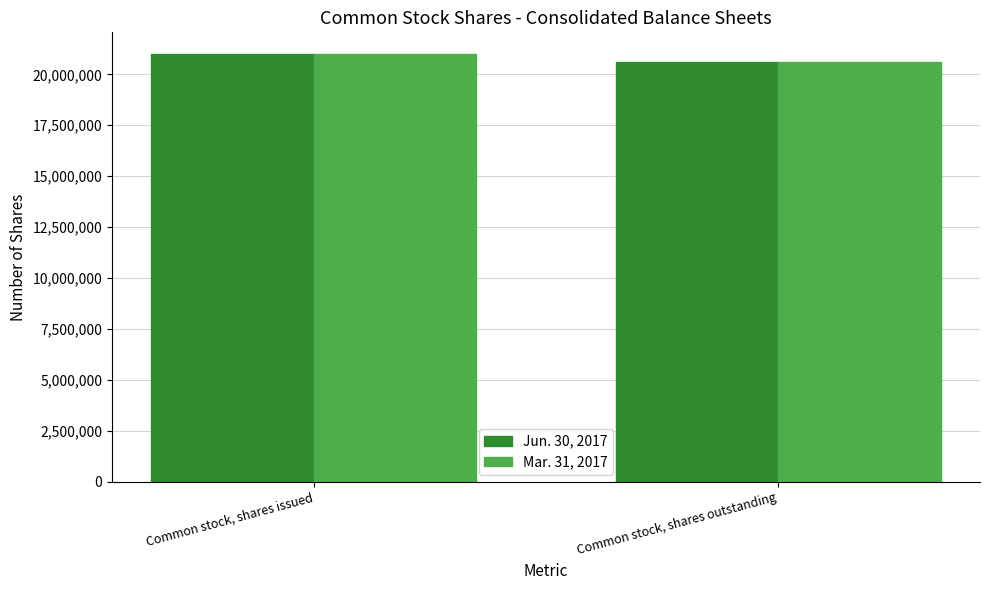

What is the total value across all series at Common stock, shares issued?

42020156